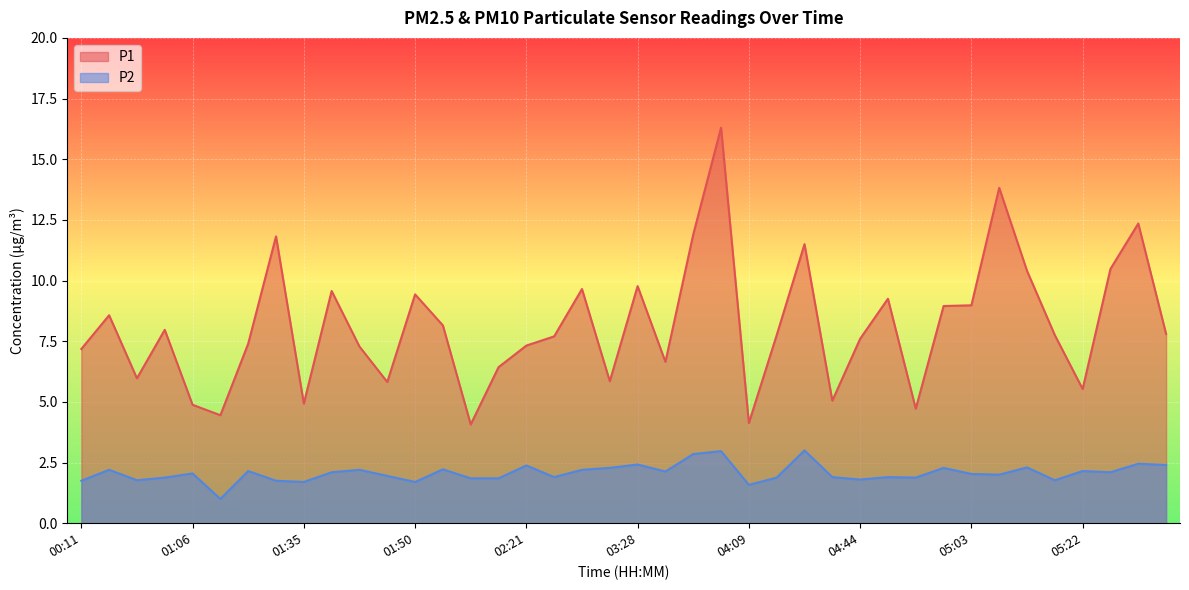

True or false: P2 and P1 intersect in this chart.

False